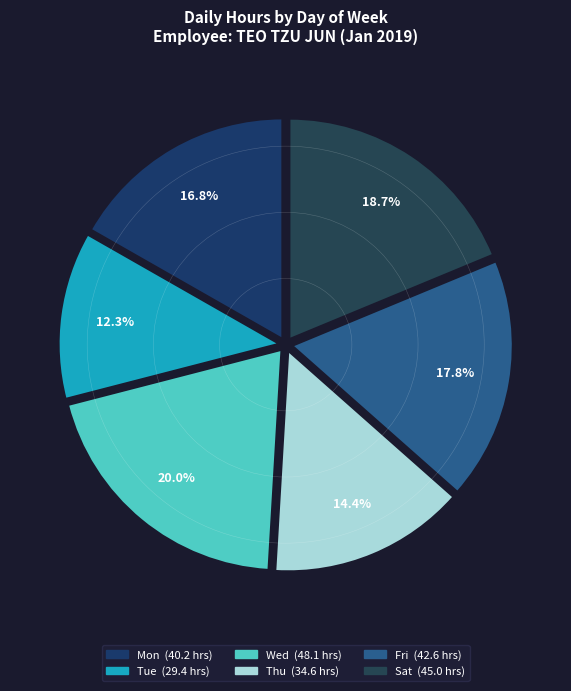

To the nearest percent, what is the difference between the largest and smallest slice percentages?

8%